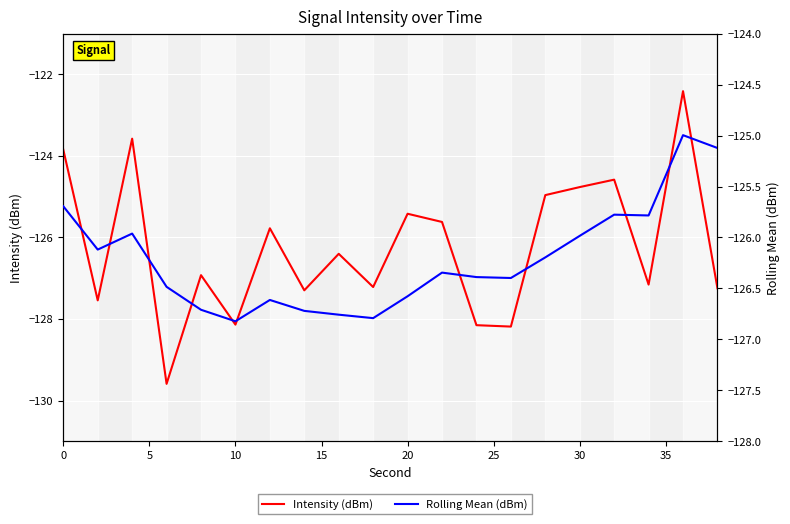

In Rolling Mean (dBm), how many points are higher than both neighbors (excluding endpoints)?

5